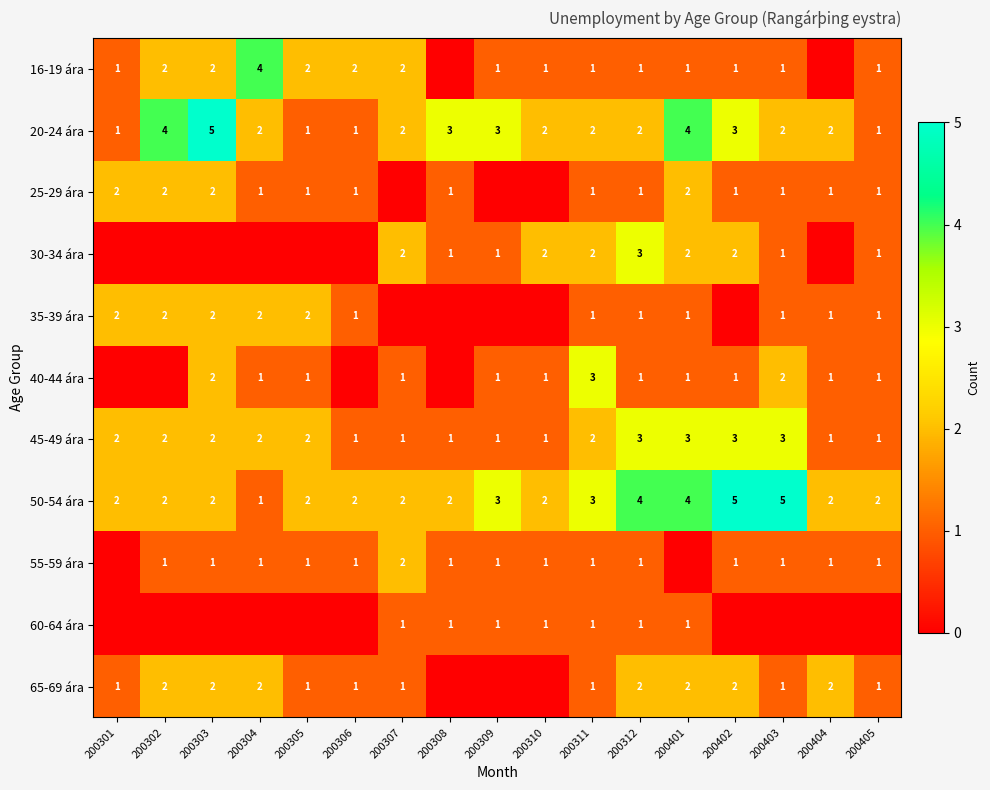

At which label does 20-24 ára first exceed 2?

200302